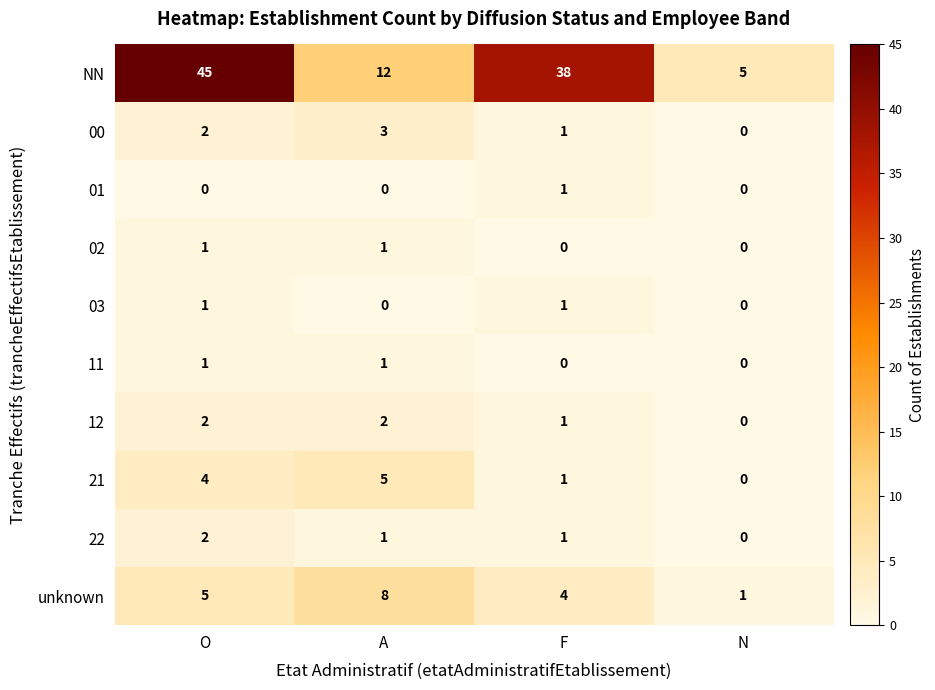

How many values in the 12 series are below 2?

2